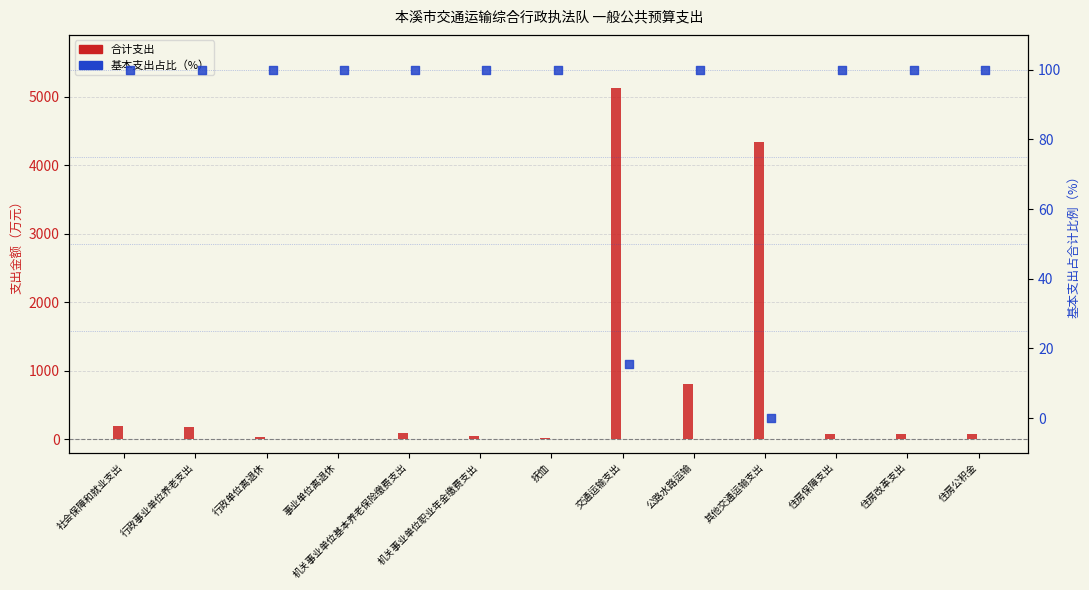

At which category is the sum across all series the highest?

交通运输支出